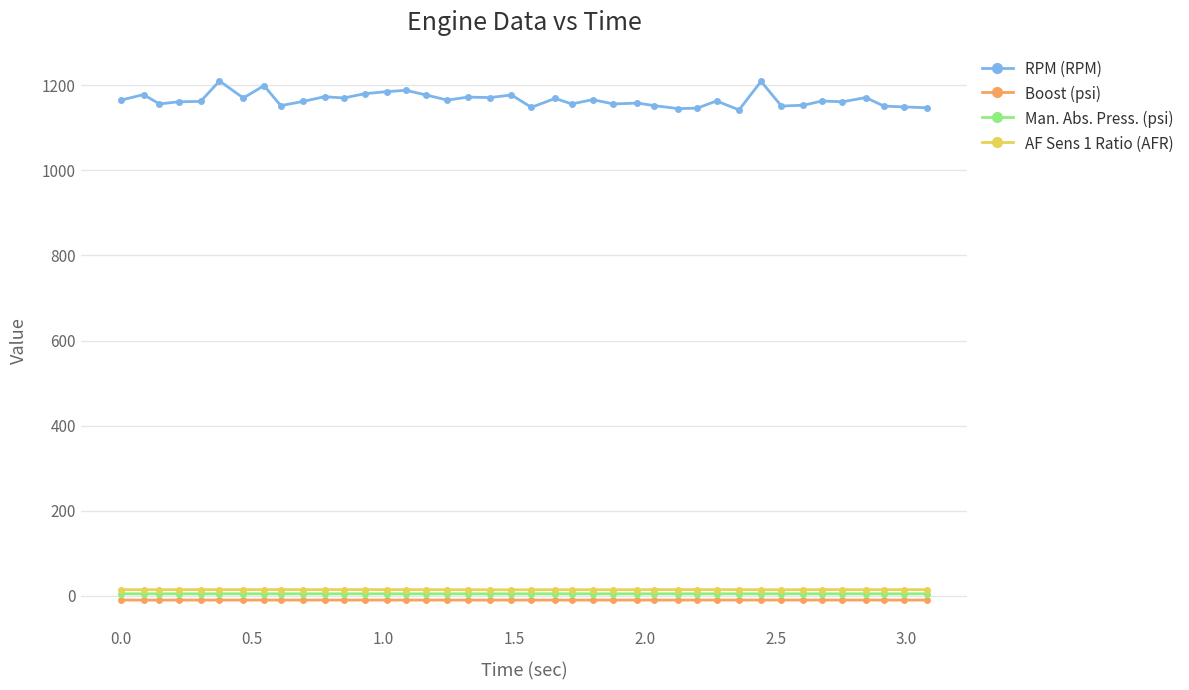

What are all the series names shown in the legend?

RPM (RPM), Boost (psi), Man. Abs. Press. (psi), AF Sens 1 Ratio (AFR)